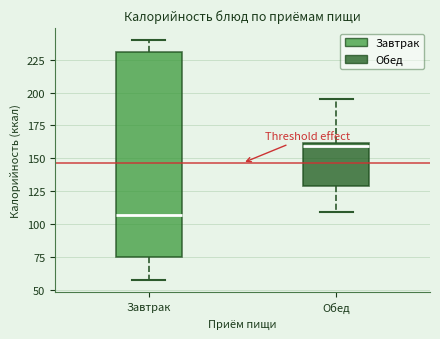

Reading left to right, transcribe this box plot: for each box, give where its median line is, the range the box spans, and where its two whiskers end, as read against the y-axis. The values are not printed on the chart, so give them approximately, as read against the axis.

Завтрак: median 105, box 75 to 230, whiskers 55 to 240
Обед: median 160 (just below the box's upper edge), box 130 to 160, whiskers 110 to 195